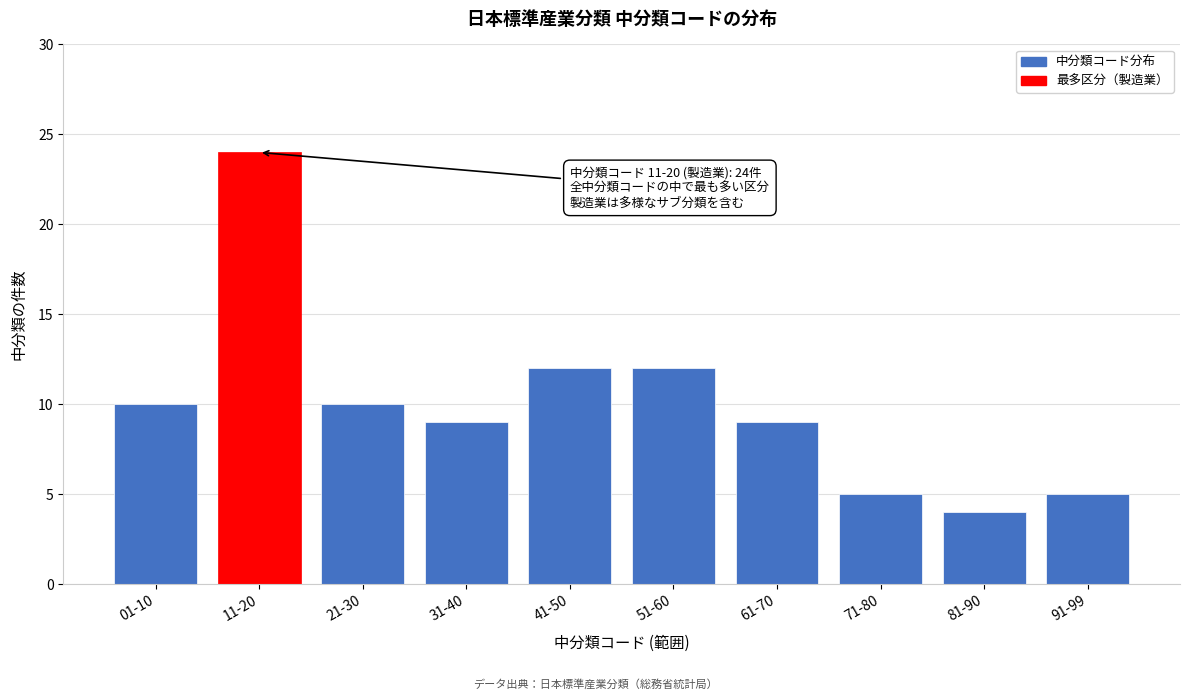

Reading right to left, transcribe all the data shown in this chart.

5	4	5	9	12	12	9	10	24	10